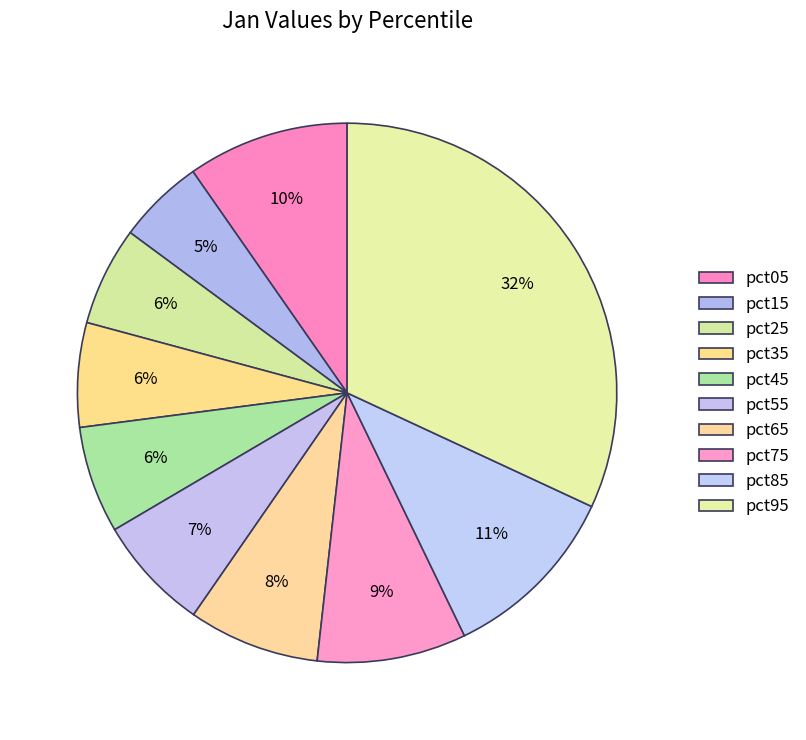

Combined, do pct15 and pct55 account for over 50%?

No